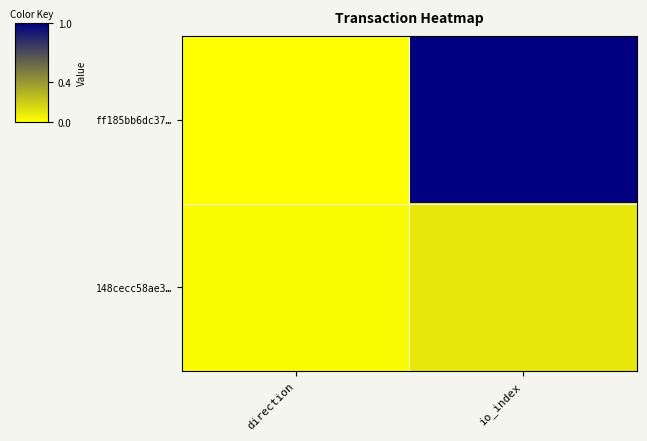

Which series changed the most between direction and io_index?

ff185bb6dc37…